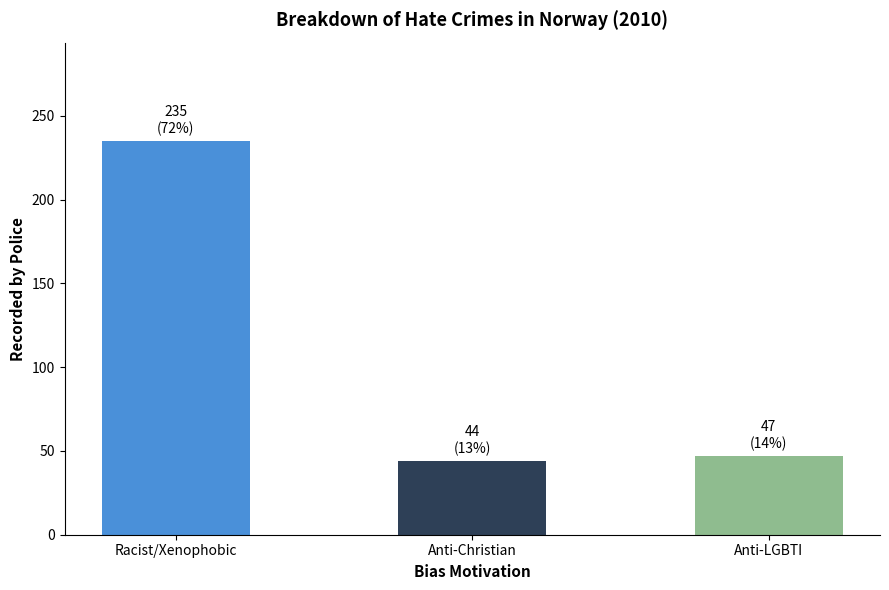

What value does the data have at Anti-Christian, to the nearest 5?

45